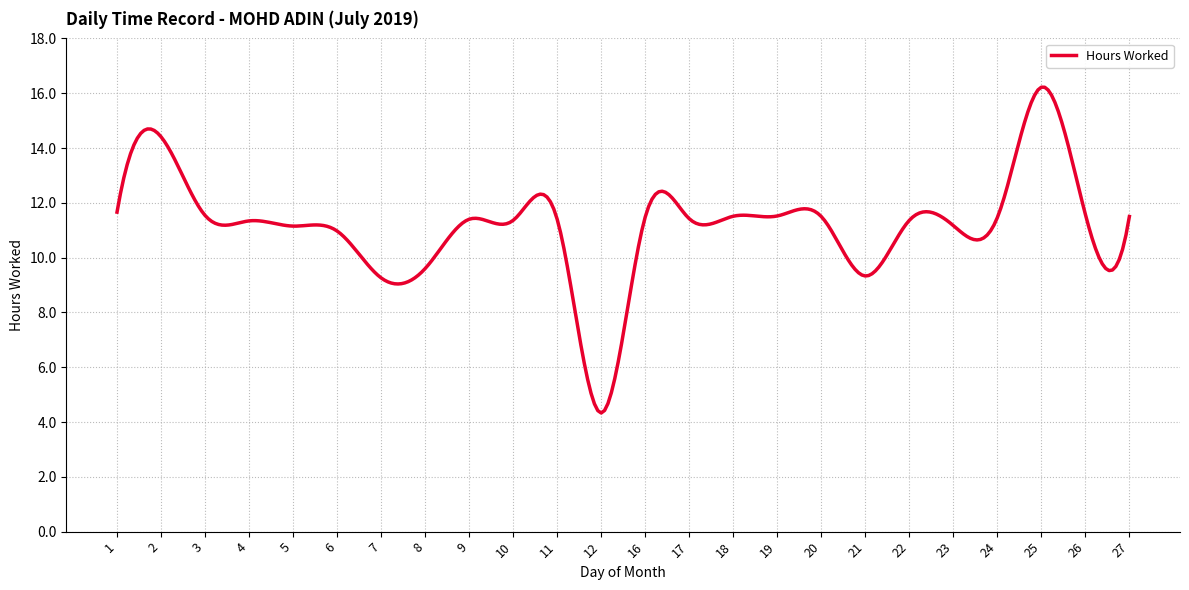

What is the maximum value shown in the chart?

16.2